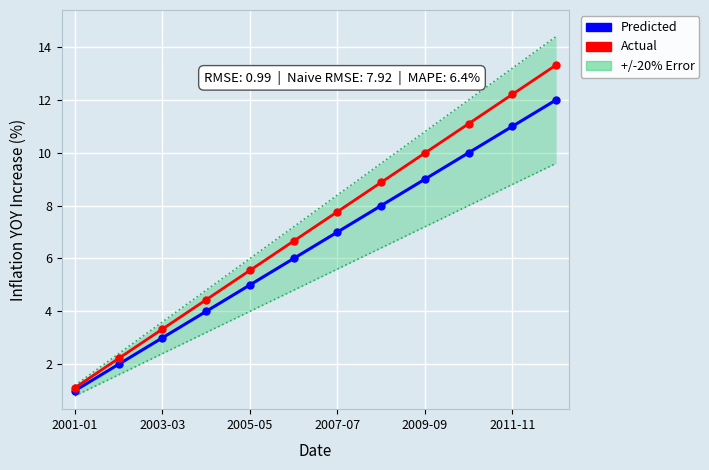

The value of Actual at 2009-09 is 10.0. True or false?

True